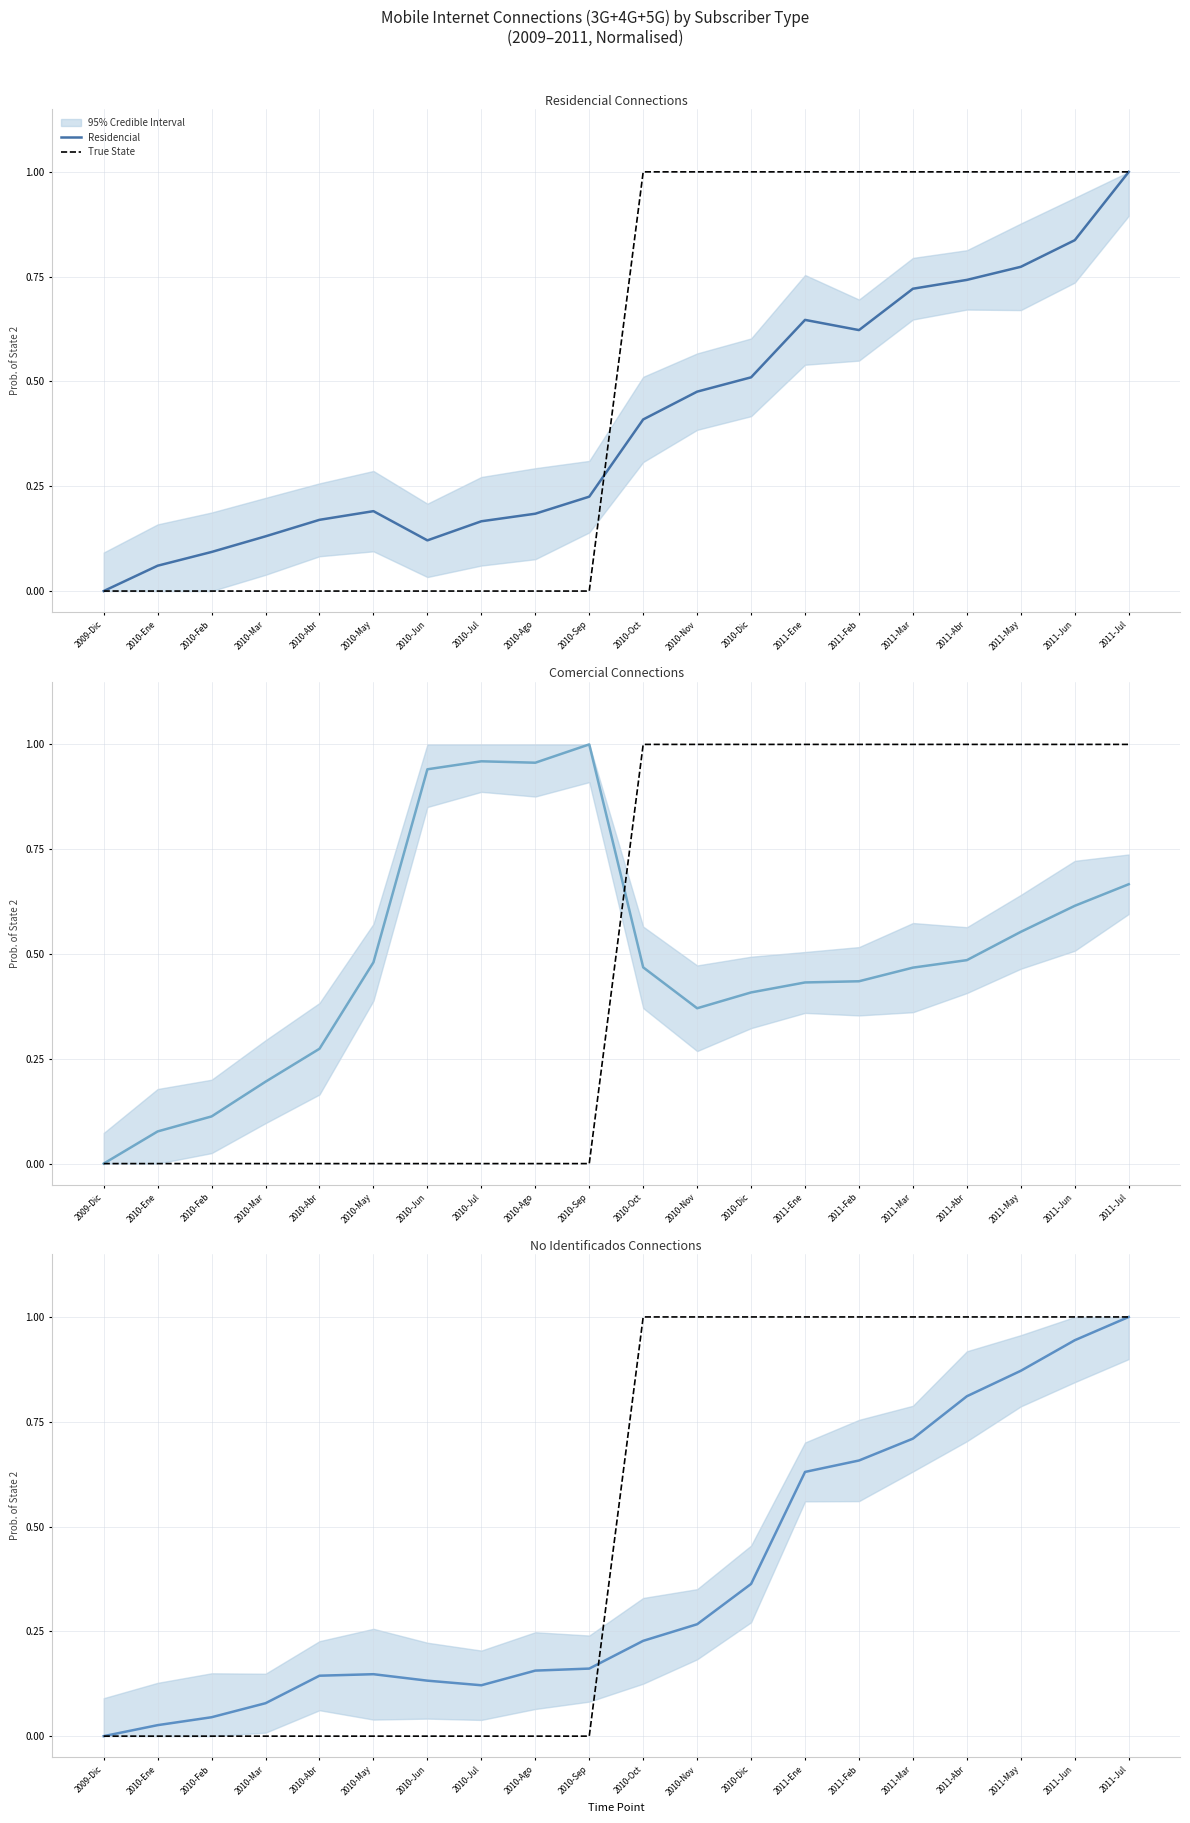

Reading left to right, what are all the values shown in this chart?

Residencial: 2009-Dic=0.0	2010-Ene=0.1	2010-Feb=0.1	2010-Mar=0.1	2010-Abr=0.2	2010-May=0.2	2010-Jun=0.1	2010-Jul=0.2	2010-Ago=0.2	2010-Sep=0.2	2010-Oct=0.4	2010-Nov=0.5	2010-Dic=0.5	2011-Ene=0.6	2011-Feb=0.6	2011-Mar=0.7	2011-Abr=0.7	2011-May=0.8	2011-Jun=0.8	2011-Jul=1.0
True State: 2009-Dic=0.0	2010-Ene=0.0	2010-Feb=0.0	2010-Mar=0.0	2010-Abr=0.0	2010-May=0.0	2010-Jun=0.0	2010-Jul=0.0	2010-Ago=0.0	2010-Sep=0.0	2010-Oct=1.0	2010-Nov=1.0	2010-Dic=1.0	2011-Ene=1.0	2011-Feb=1.0	2011-Mar=1.0	2011-Abr=1.0	2011-May=1.0	2011-Jun=1.0	2011-Jul=1.0
Comercial: 2009-Dic=0.0	2010-Ene=0.1	2010-Feb=0.1	2010-Mar=0.2	2010-Abr=0.3	2010-May=0.5	2010-Jun=0.9	2010-Jul=1.0	2010-Ago=1.0	2010-Sep=1.0	2010-Oct=0.5	2010-Nov=0.4	2010-Dic=0.4	2011-Ene=0.4	2011-Feb=0.4	2011-Mar=0.5	2011-Abr=0.5	2011-May=0.6	2011-Jun=0.6	2011-Jul=0.7
No identificados: 2009-Dic=0.0	2010-Ene=0.0	2010-Feb=0.0	2010-Mar=0.1	2010-Abr=0.1	2010-May=0.1	2010-Jun=0.1	2010-Jul=0.1	2010-Ago=0.2	2010-Sep=0.2	2010-Oct=0.2	2010-Nov=0.3	2010-Dic=0.4	2011-Ene=0.6	2011-Feb=0.7	2011-Mar=0.7	2011-Abr=0.8	2011-May=0.9	2011-Jun=0.9	2011-Jul=1.0